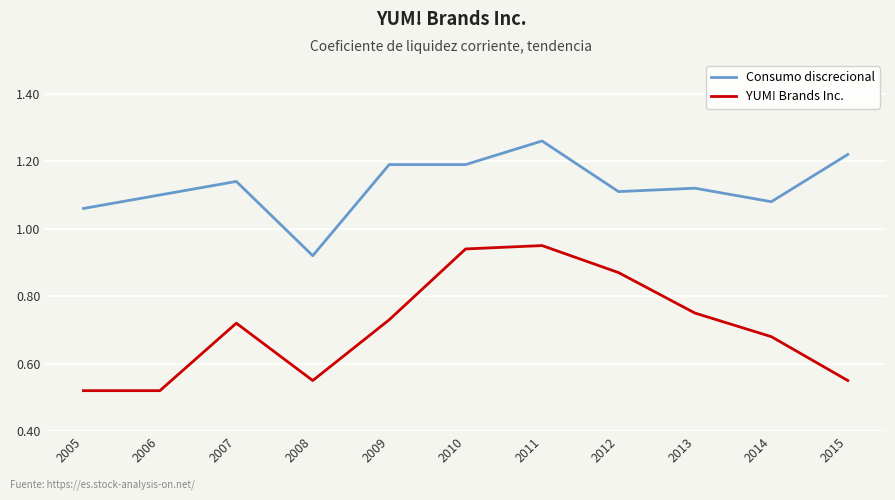

True or false: YUM! Brands Inc. has more than 0 interior local peaks.

True